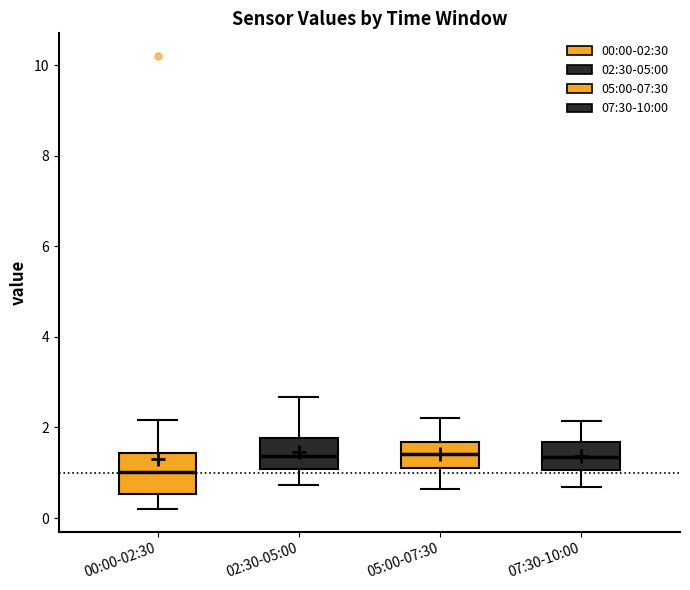

Reading left to right, read every box against the y-axis: the position of its median line, the range the box covers, and the ends of its whiskers. The values are not printed on the chart, so give them approximately, as read against the axis.

00:00-02:30: median 1.0, box 0.6 to 1.4, whiskers 0.2 to 2.2
02:30-05:00: median 1.4, box 1.0 to 1.8, whiskers 0.8 to 2.6
05:00-07:30: median 1.4, box 1.0 to 1.6, whiskers 0.6 to 2.2
07:30-10:00: median 1.4, box 1.0 to 1.6, whiskers 0.6 to 2.2